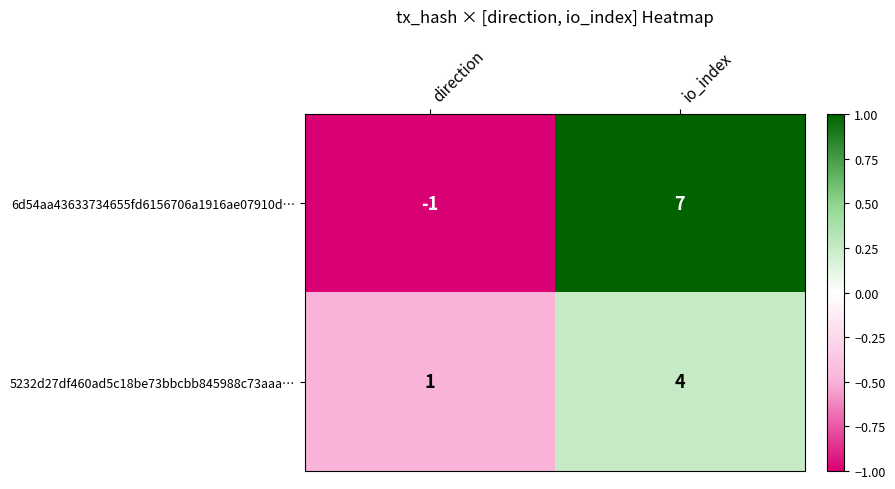

At which label is 6d54aa43633734655fd6156706a1916ae07910d… closest to 3?

direction